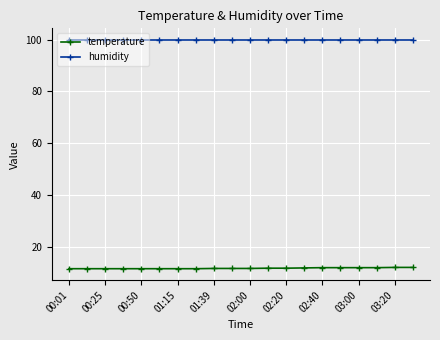

What is the average value of the humidity series?

99.9